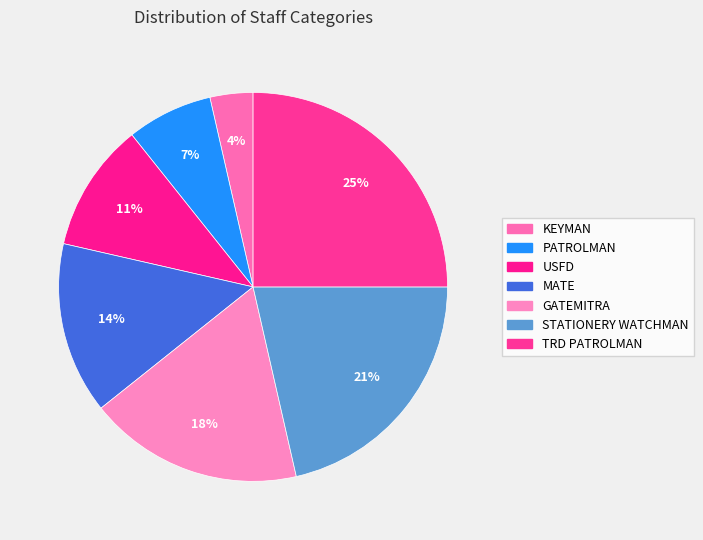

What percentage is NOT represented by KEYMAN?

96.4%